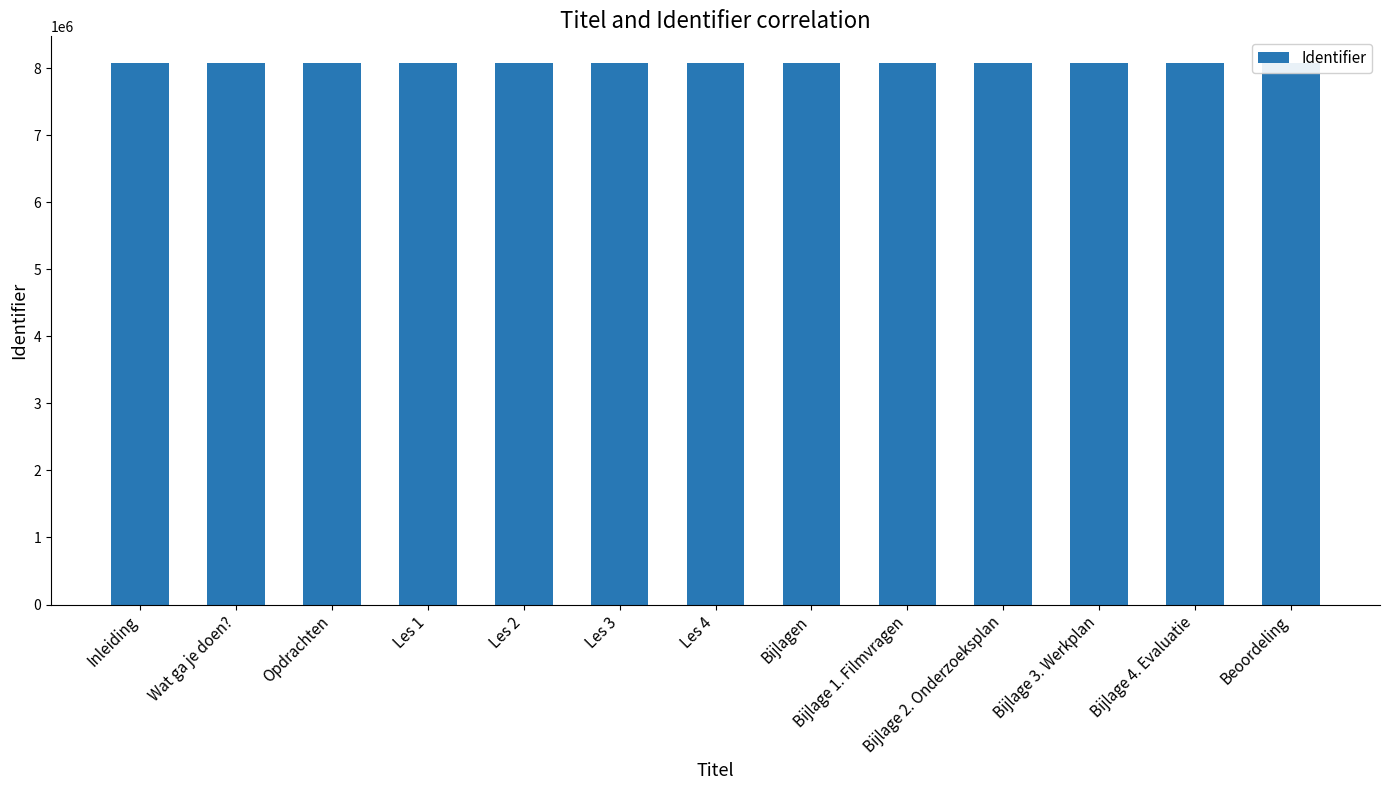

Where does the data first go above 8072797?

Bijlagen